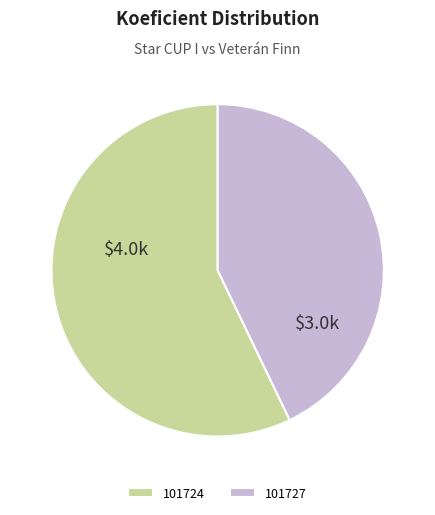

Is it true that 101724 is 47% of the pie?

False